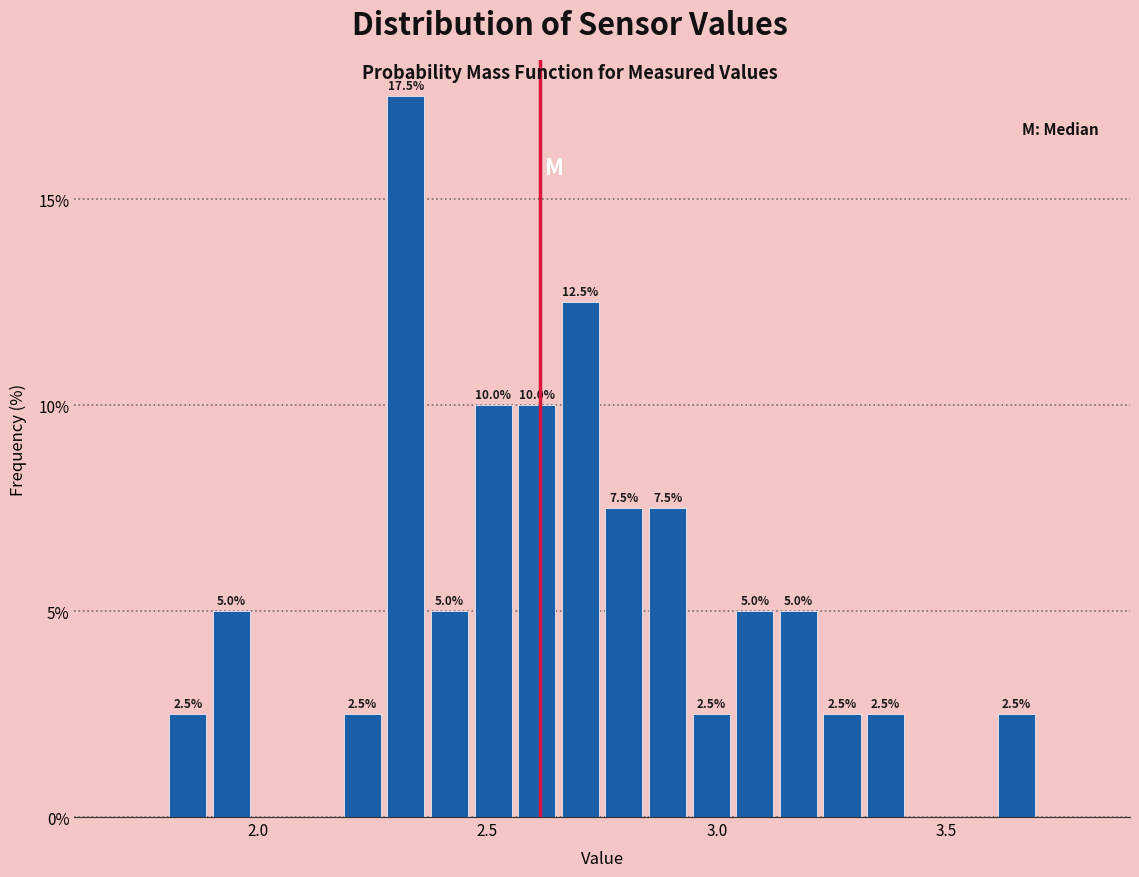

Around what value on the x-axis is the tallest bar? Give the approximate position of its centre, as read against the axis.

2.30